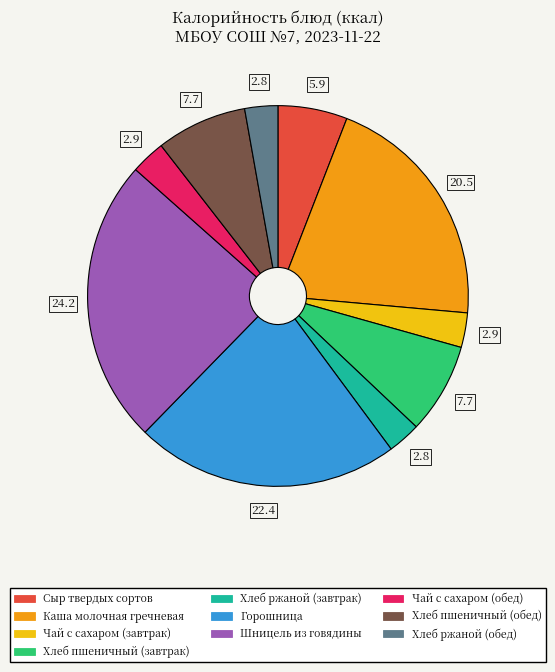

Approximately how many times larger is the value at Горошница compared to Каша молочная гречневая?

1.1